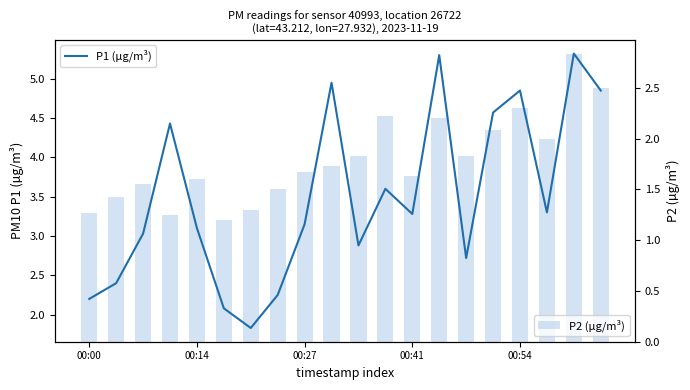

Rank the series at 00:54 from lowest to highest value.

P2 (µg/m³), P1 (µg/m³)